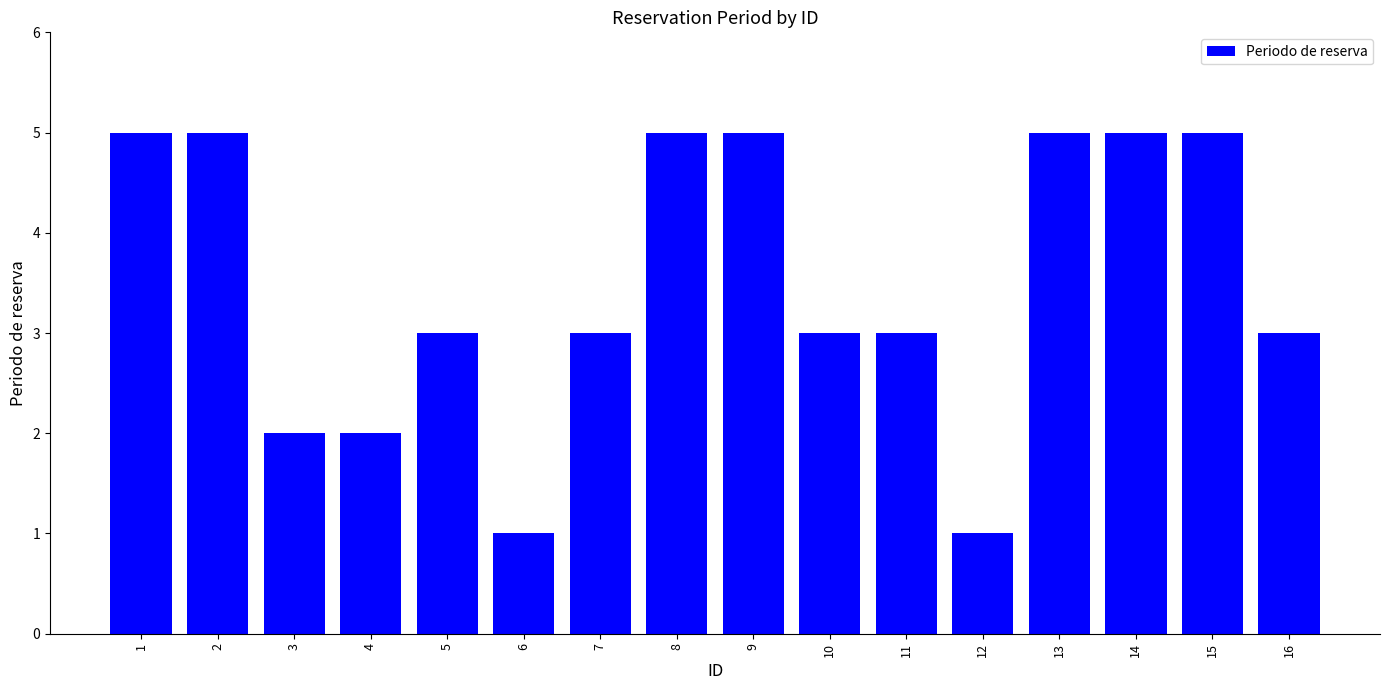

Reading right to left, extract all data points from this chart.

16=3	15=5	14=5	13=5	12=1	11=3	10=3	9=5	8=5	7=3	6=1	5=3	4=2	3=2	2=5	1=5